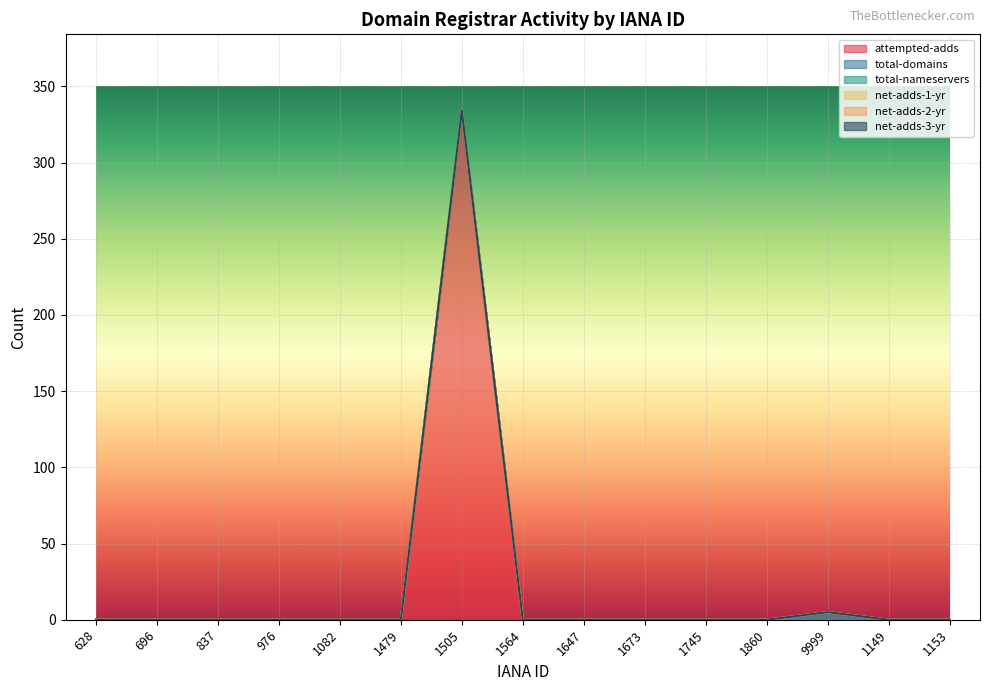

Is the value of net-adds-1-yr at 9999 greater than the value of net-adds-3-yr at 1479?

No